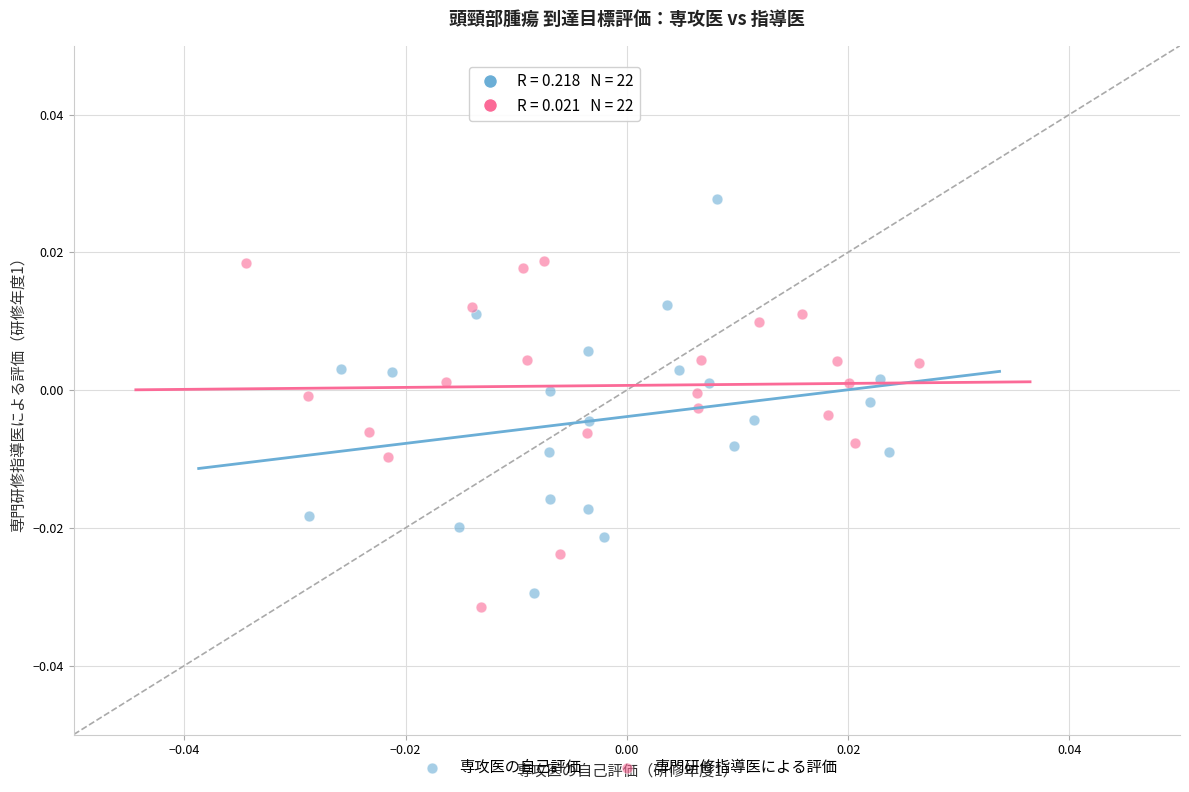

Which series reaches the maximum Y coordinate?

専攻医の自己評価